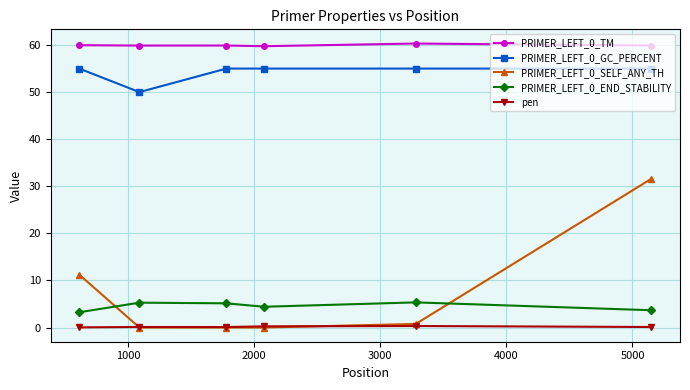

What is the value of the PRIMER_LEFT_0_TM point at the 5th from the left?

60.3